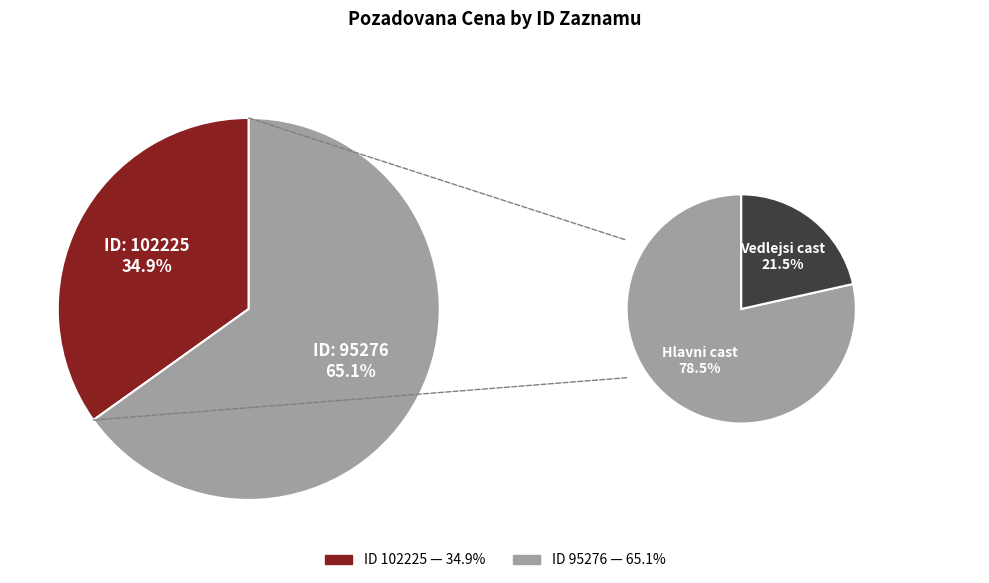

What is the ratio of the value at 102225 to the value at 95276?

0.5